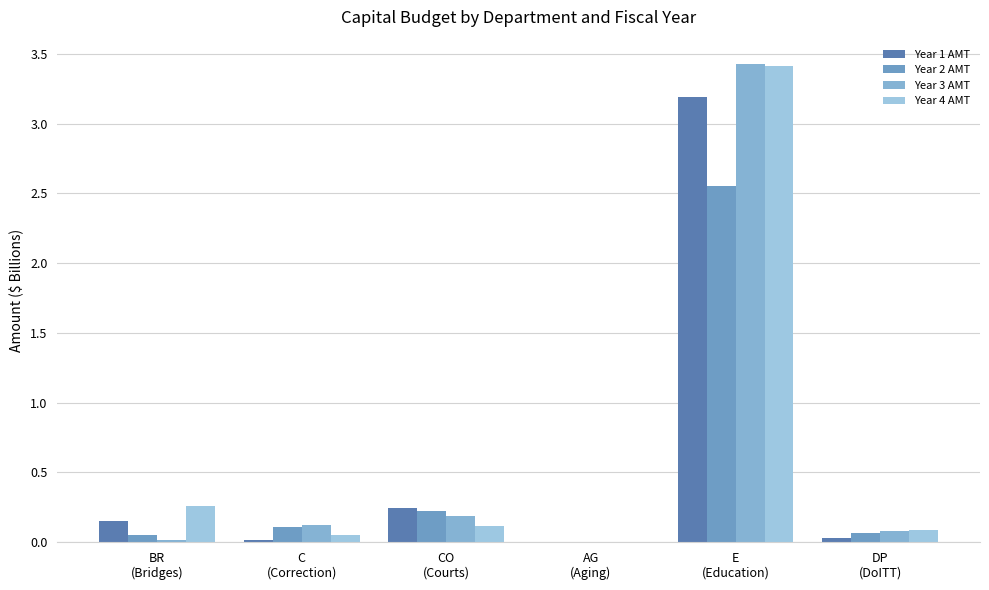

The Year 2 AMT series shows 0.4 at CO
(Courts). True or false?

False